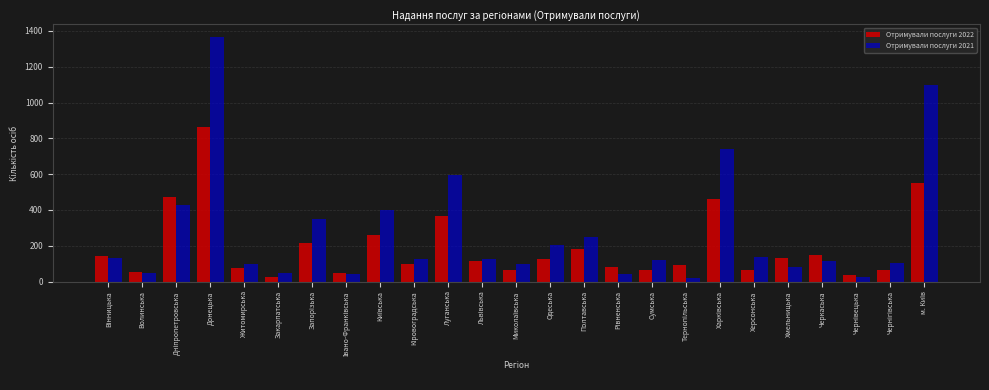

At which label does Отримували послуги 2022 reach its peak?

Донецька